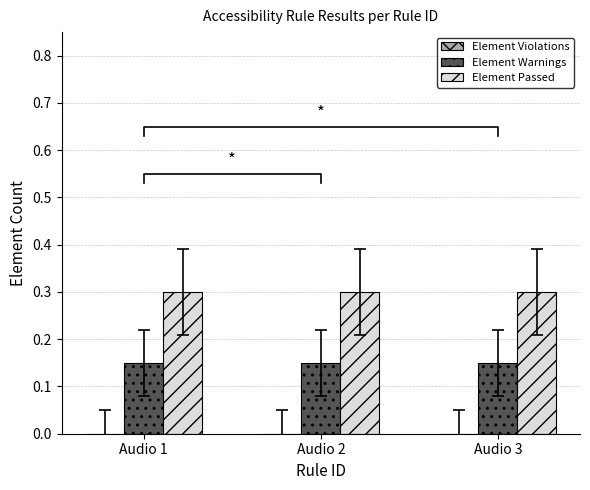

List the labels in order of Element Warnings value, largest first.

Audio 1, Audio 2, Audio 3